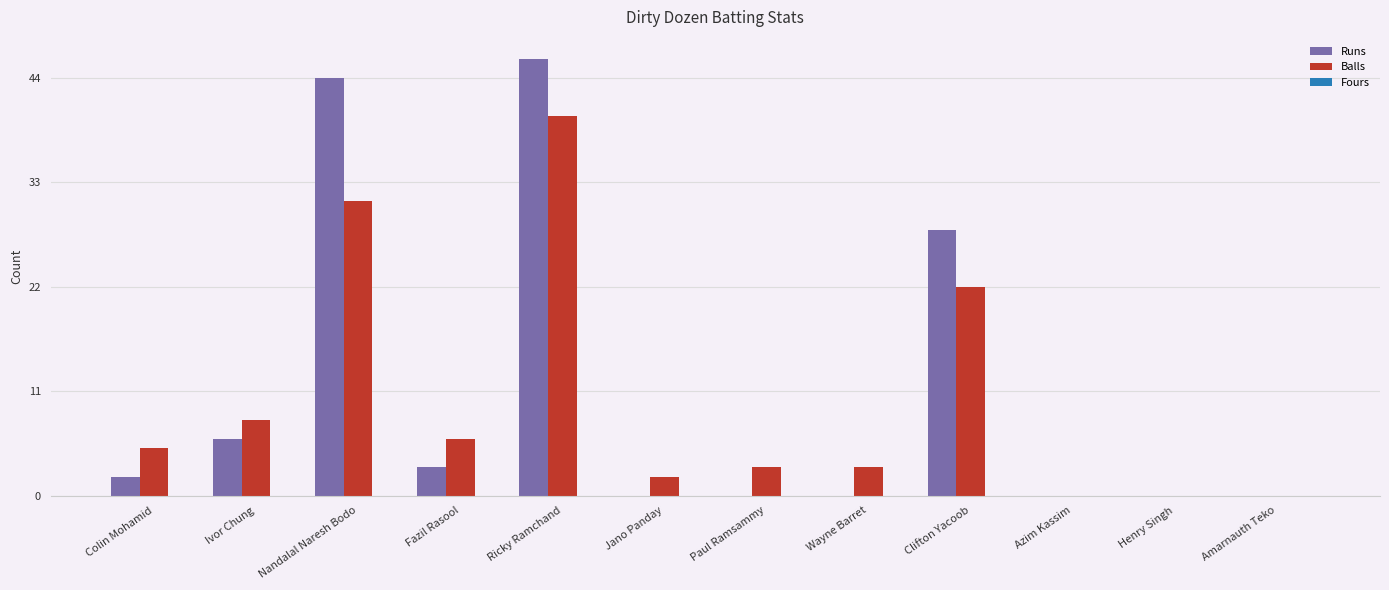

Which category has the highest value across all series?

Ricky Ramchand